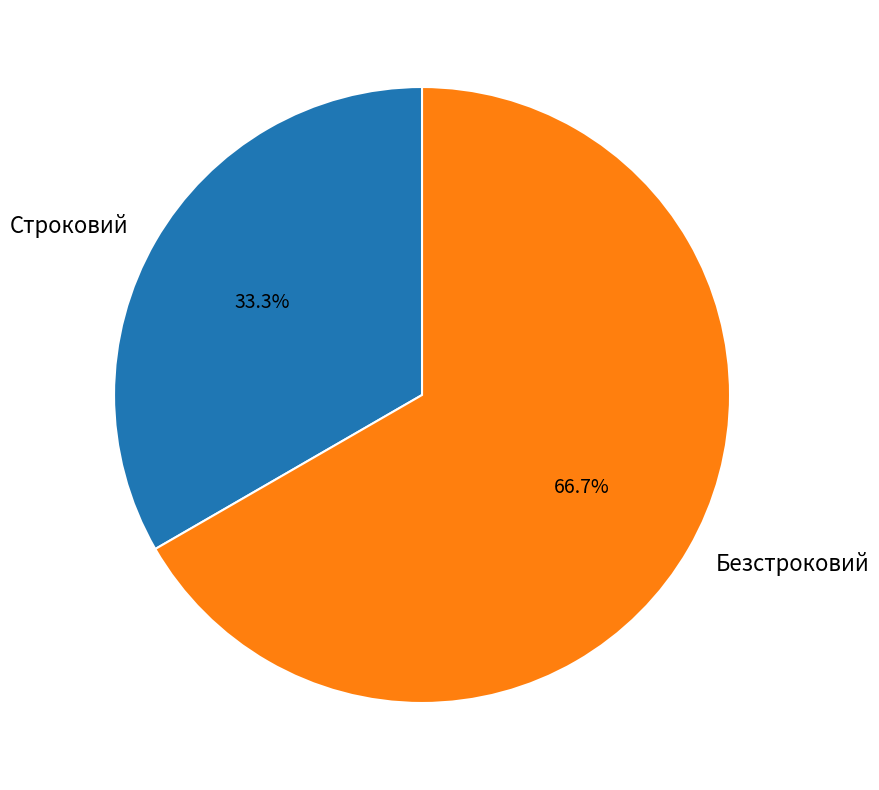

What is the largest slice in the pie chart?

Безстроковий